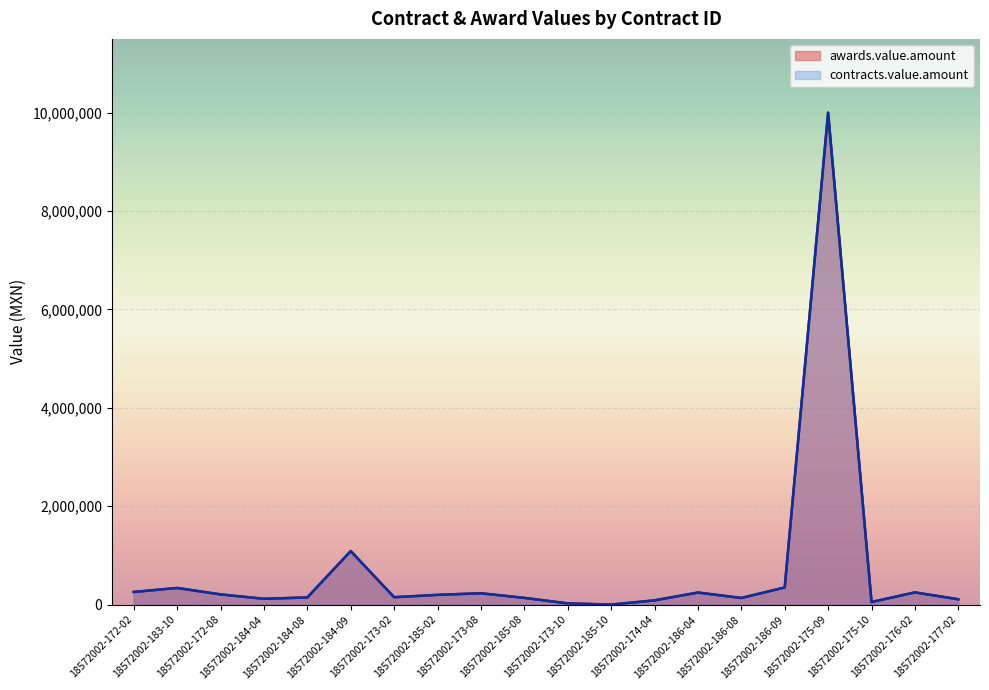

Which series has the widest spread of values?

awards.value.amount